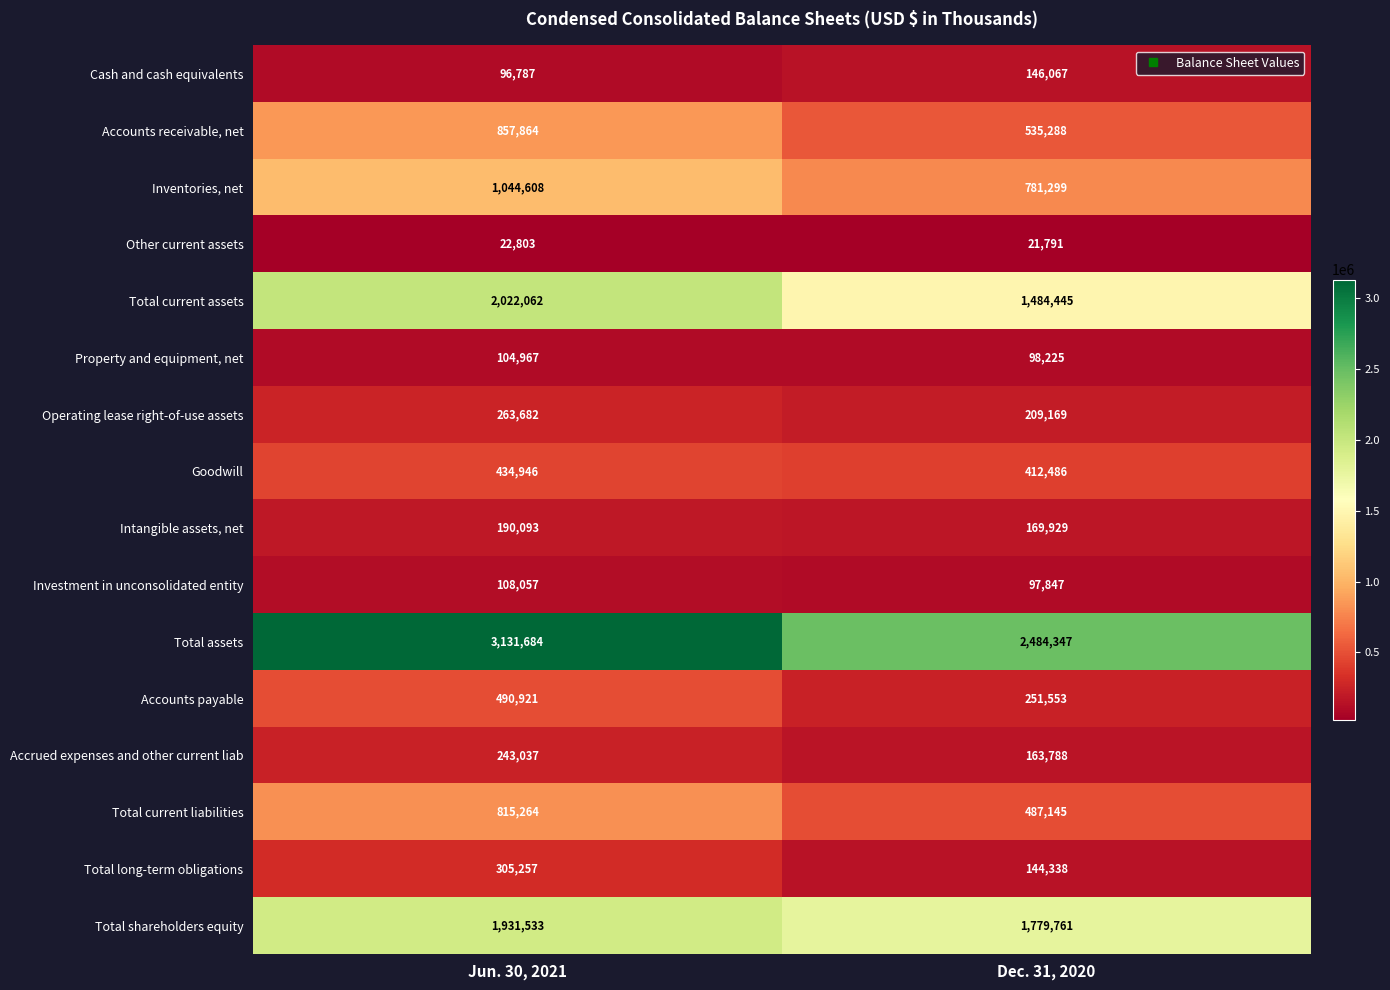

What is the difference between the maximum and minimum values in the Inventories, net series?

263309